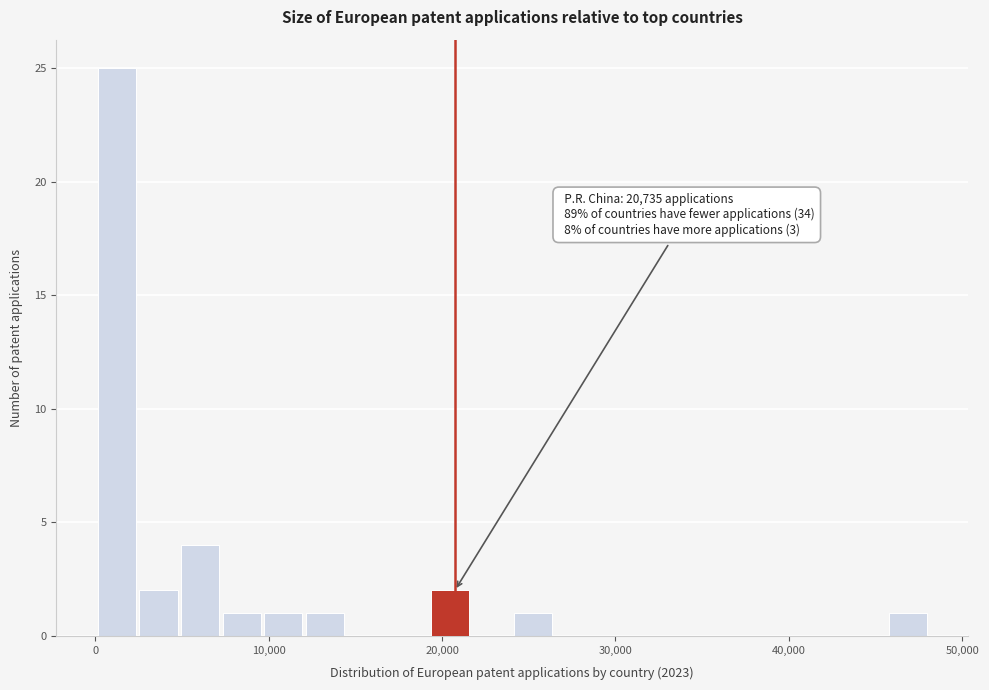

Read against the x-axis, roughly where is the centre of the tallest bar?

1000